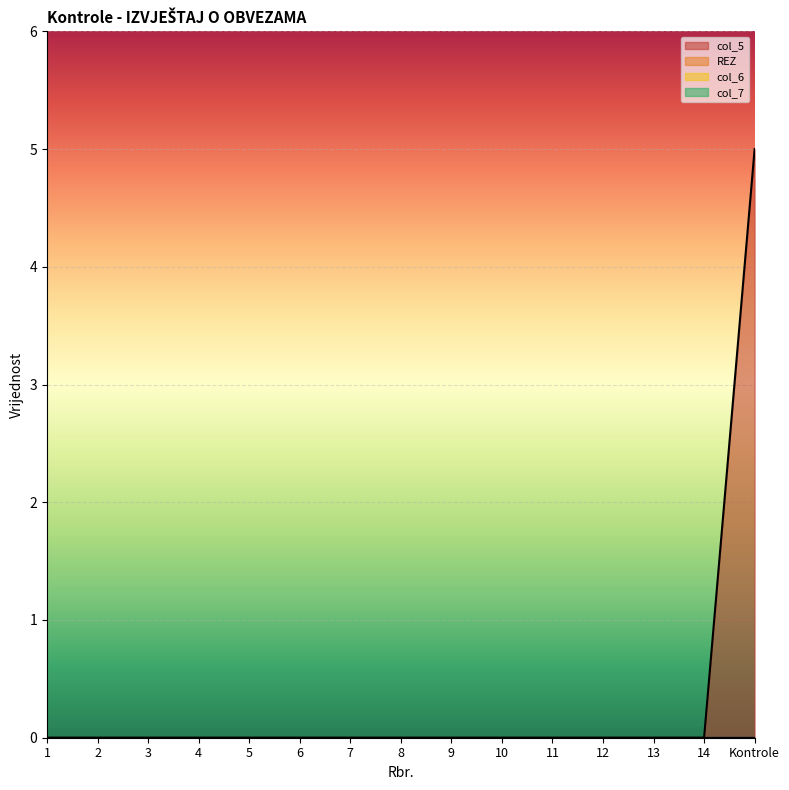

What is the label of the 11th point from the left?

11